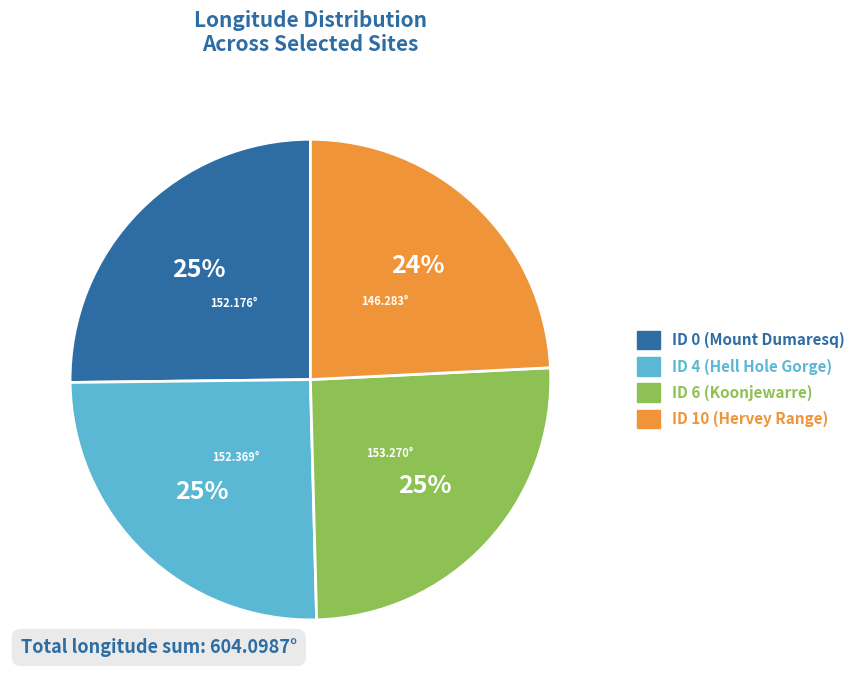

Is there a majority slice in this chart?

No